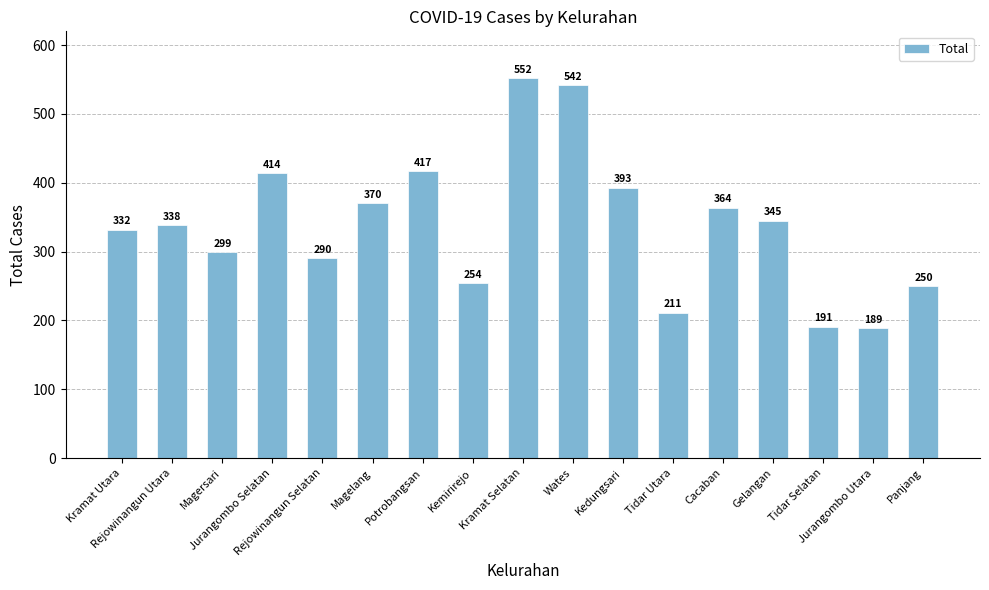

What is the value of the 9th bar from the left?

552